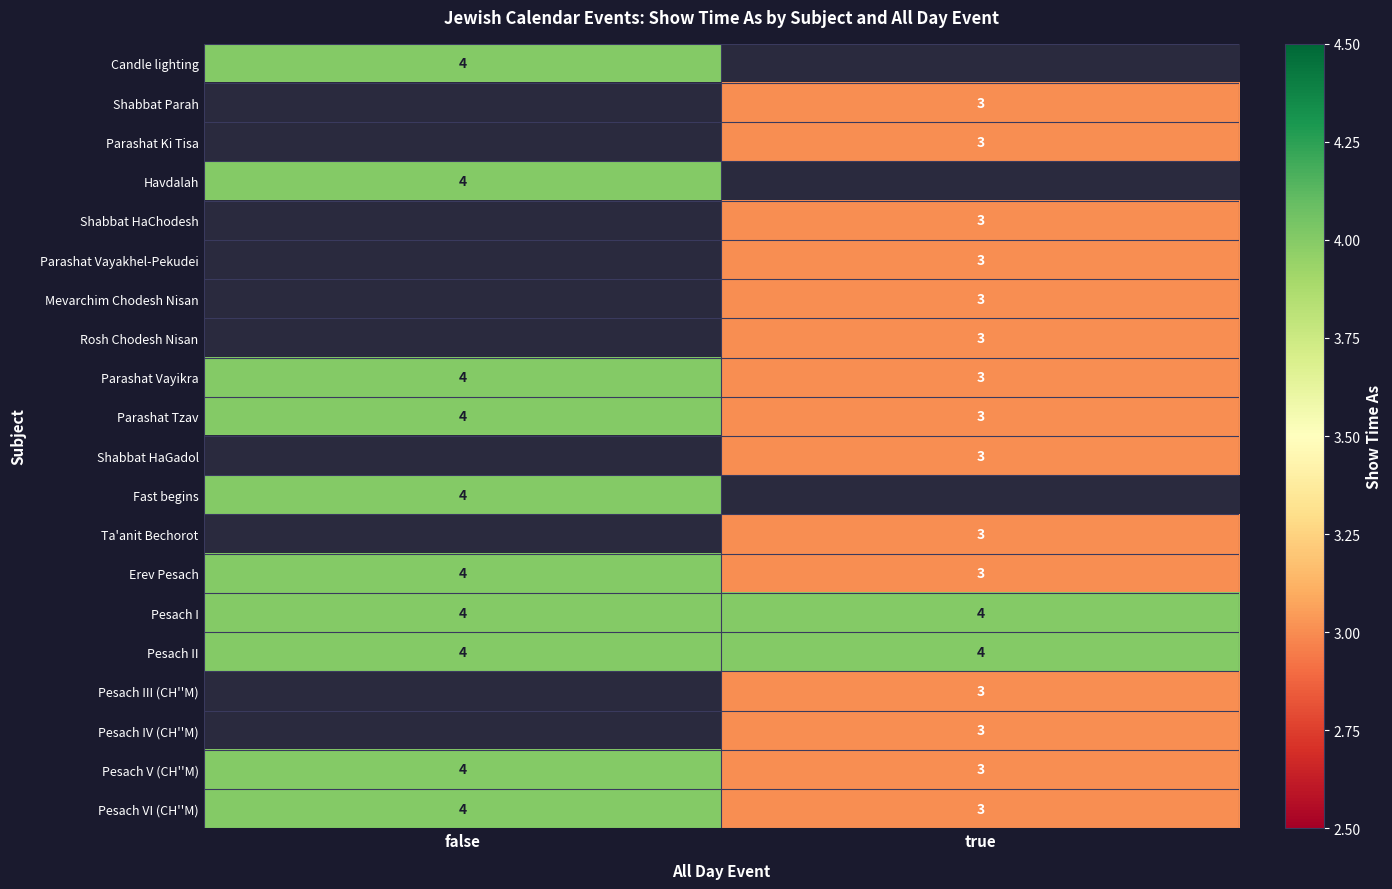

True or false: Pesach IV (CH''M) has a value of 3 at true.

True